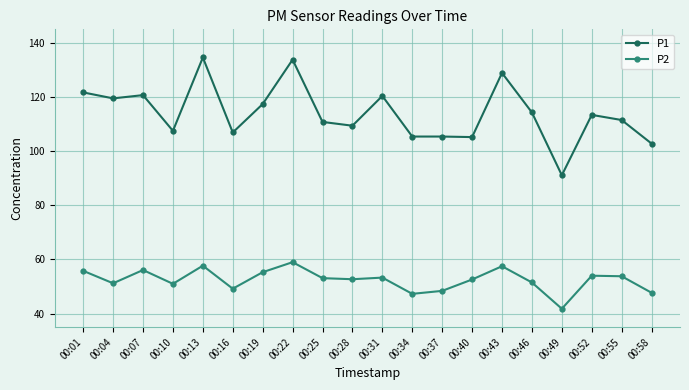

What is the difference between the second highest and second lowest values in the P1 series?

31.0